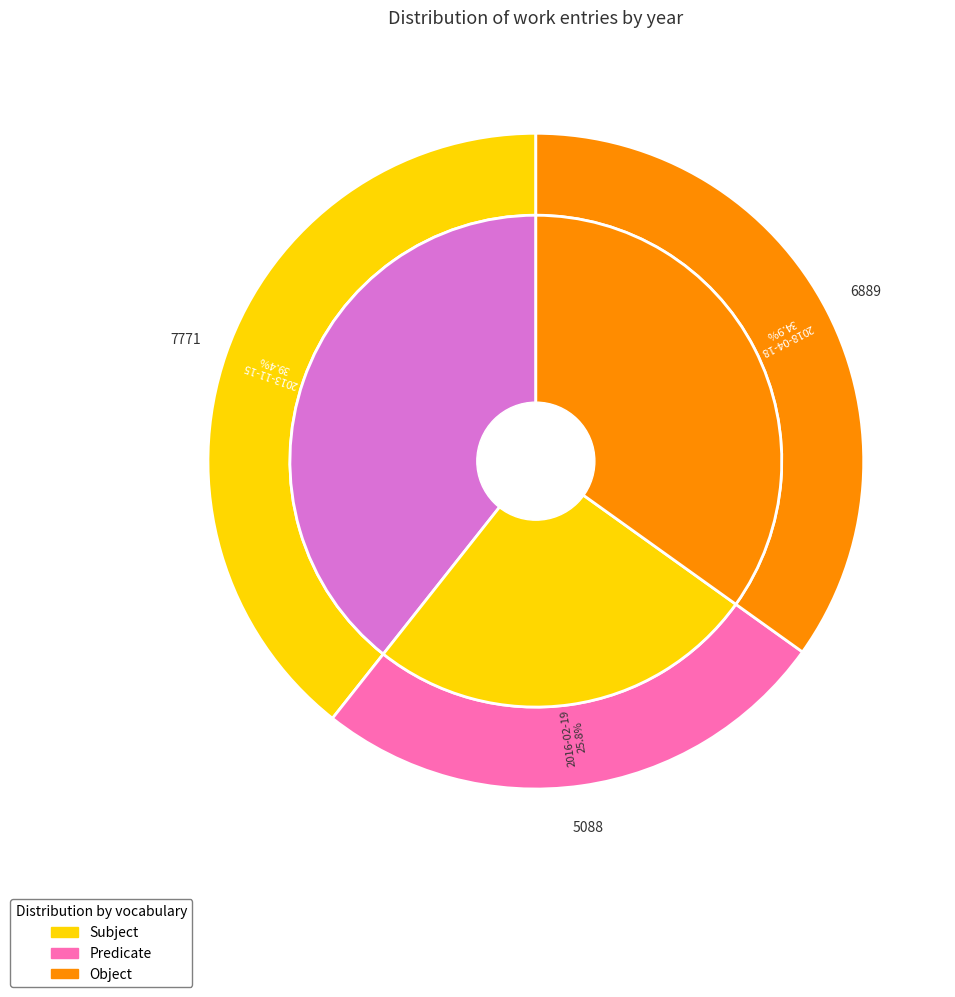

What percentage do 2013-11-15 and 2016-02-19 together represent?

65.1%